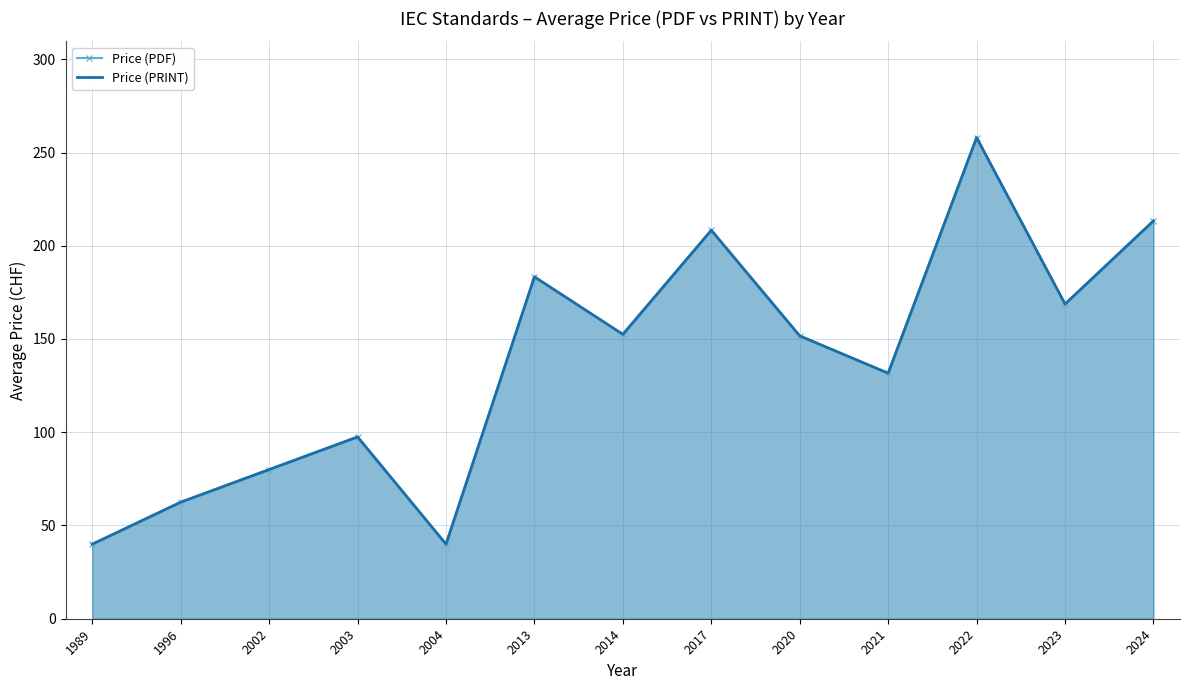

True or false: Price (PRINT) and Price (PDF) intersect in this chart.

False